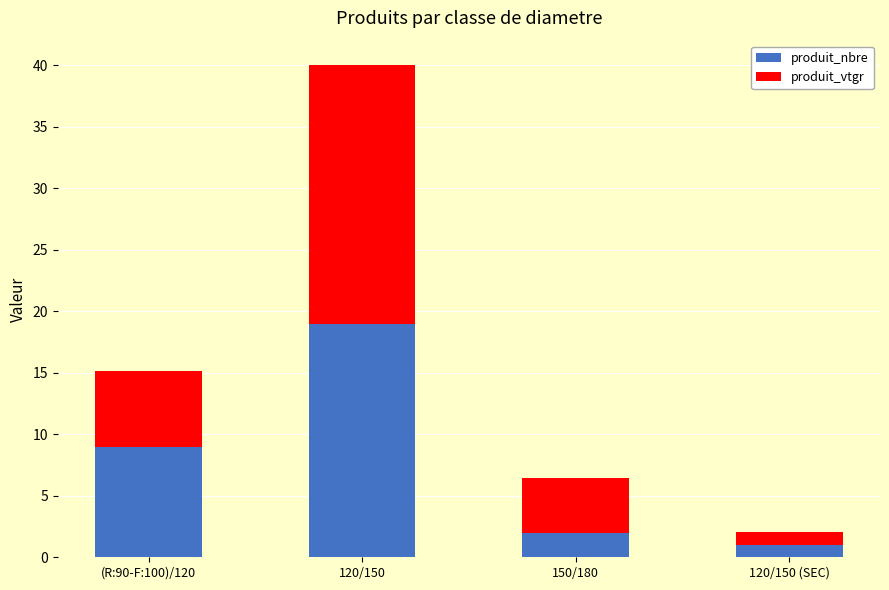

Are the bars grouped side by side (vs. stacked)?

No